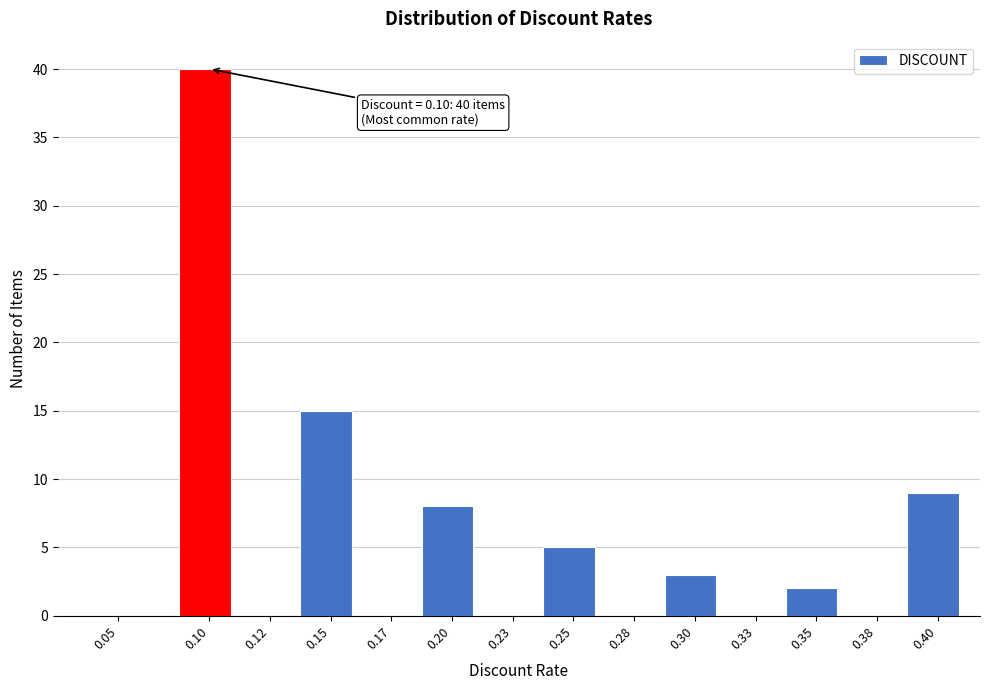

Reading left to right, what are all the values shown in this chart?

0.05=0	0.10=40	0.12=0	0.15=15	0.17=0	0.20=8	0.23=0	0.25=5	0.28=0	0.30=3	0.33=0	0.35=2	0.38=0	0.40=9